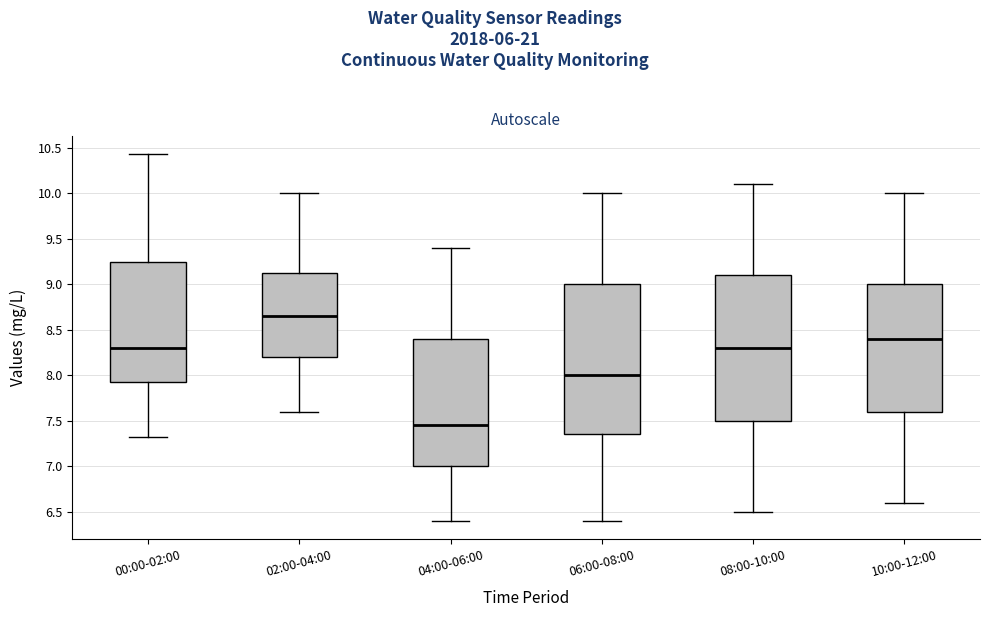

Reading left to right, read every box against the y-axis: the position of its median line, the range the box covers, and the ends of its whiskers. The values are not printed on the chart, so give them approximately, as read against the axis.

00:00-02:00: median 8.30, box 7.90 to 9.25, whiskers 7.30 to 10.45
02:00-04:00: median 8.65, box 8.20 to 9.15, whiskers 7.60 to 10.00
04:00-06:00: median 7.45, box 7.00 to 8.40, whiskers 6.40 to 9.40
06:00-08:00: median 8.00, box 7.35 to 9.00, whiskers 6.40 to 10.00
08:00-10:00: median 8.30, box 7.50 to 9.10, whiskers 6.50 to 10.10
10:00-12:00: median 8.40, box 7.60 to 9.00, whiskers 6.60 to 10.00